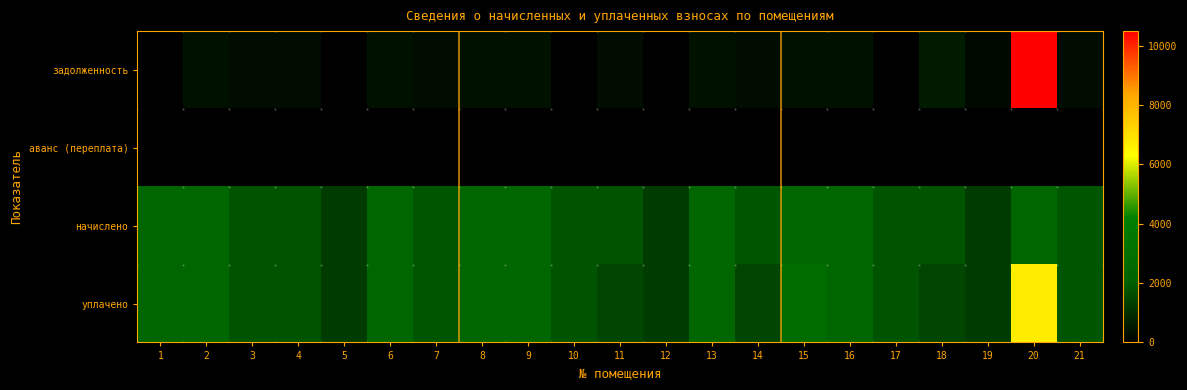

Reading left to right, extract all data points from this chart.

задолженность: 1=0.0	2=382.4	3=298.6	4=298.6	5=0.0	6=381.8	7=301.7	8=389.7	9=381.8	10=0.0	11=298.6	12=0.0	13=381.8	14=301.1	15=389.7	16=381.2	17=0.0	18=598.1	19=214.3	20=10497.6	21=301.1
аванс (переплата): 1=0.0	2=0.0	3=0.0	4=0.0	5=0.0	6=0.0	7=0.0	8=0.0	9=0.0	10=0.0	11=0.0	12=0.0	13=0.0	14=0.0	15=0.0	16=0.0	17=0.0	18=0.0	19=0.0	20=0.0	21=0.0
начислено: 1=2338.1	2=2294.5	3=1791.8	4=1791.8	5=1292.9	6=2290.8	7=1810.1	8=2338.1	9=2290.8	10=1791.8	11=1791.8	12=1292.9	13=2290.8	14=1806.4	15=2338.1	16=2287.2	17=1788.2	18=1791.8	19=1285.6	20=2290.8	21=1806.4
уплачено: 1=2338.1	2=2294.5	3=1791.8	4=1791.8	5=1292.9	6=2290.8	7=1810.1	8=2338.1	9=2290.8	10=1791.8	11=1493.2	12=1292.9	13=2290.8	14=1505.3	15=2728.3	16=2287.2	17=1788.2	18=1498.5	19=1285.6	20=6700.0	21=1806.4